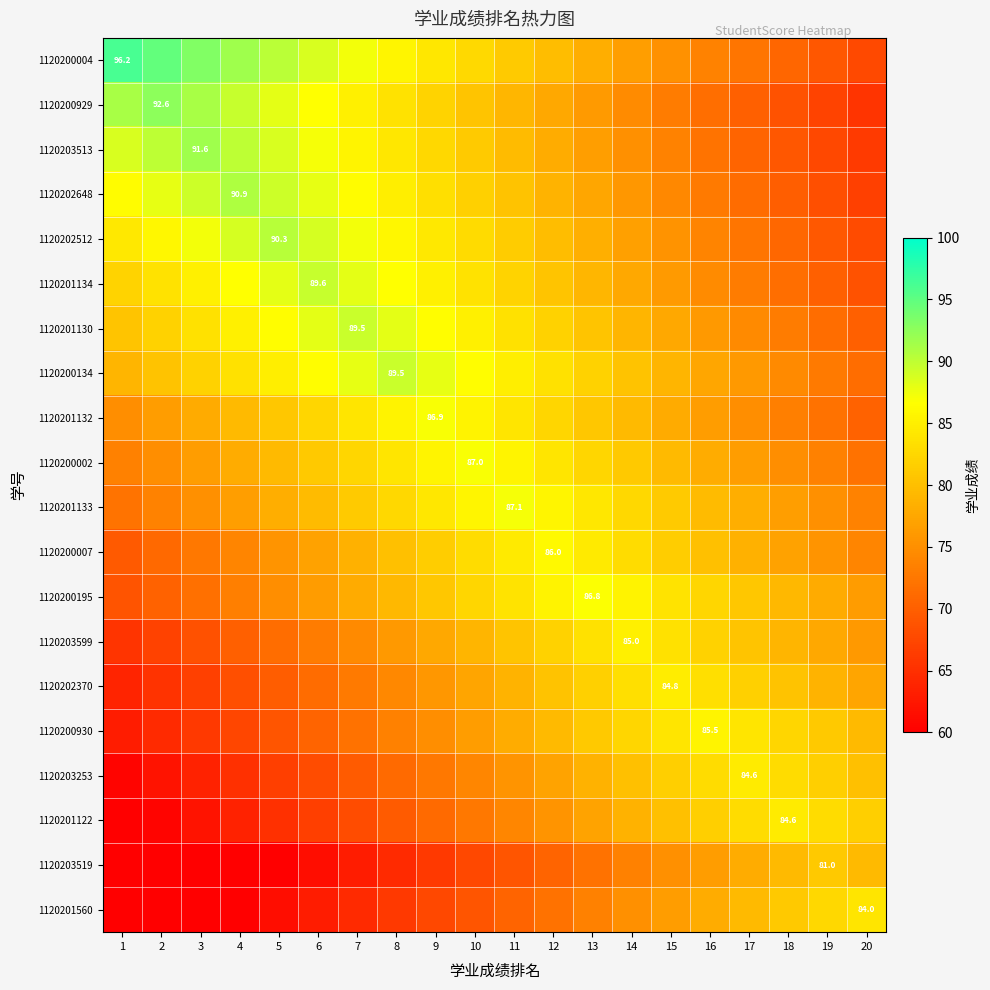

What is the spread (max minus min) of values at 19?

16.0